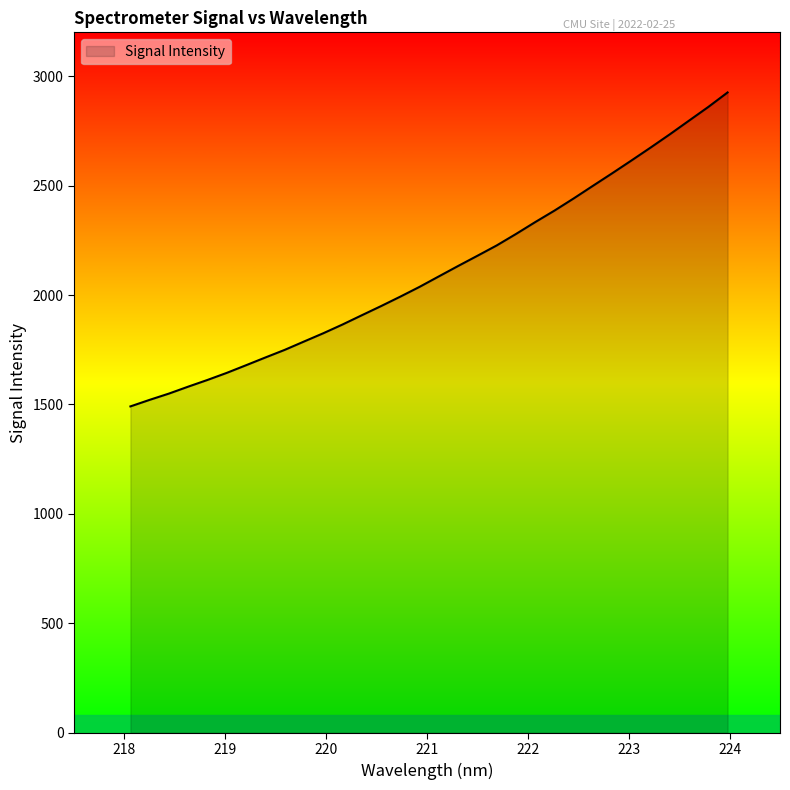

What is the average value?

2113.3